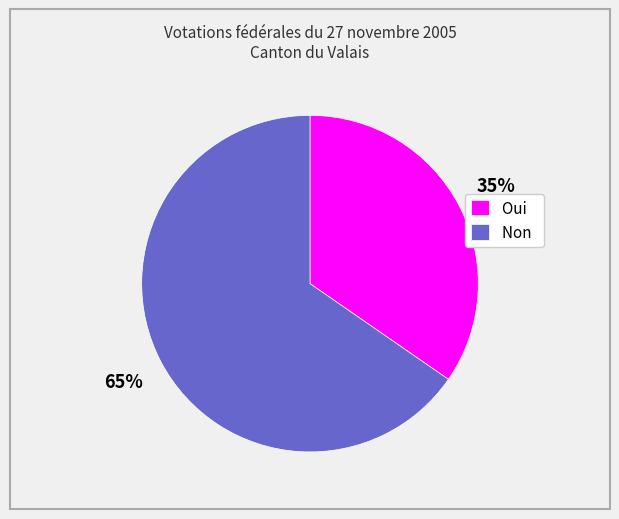

To the nearest percent, what percentage of the pie is Non?

65%